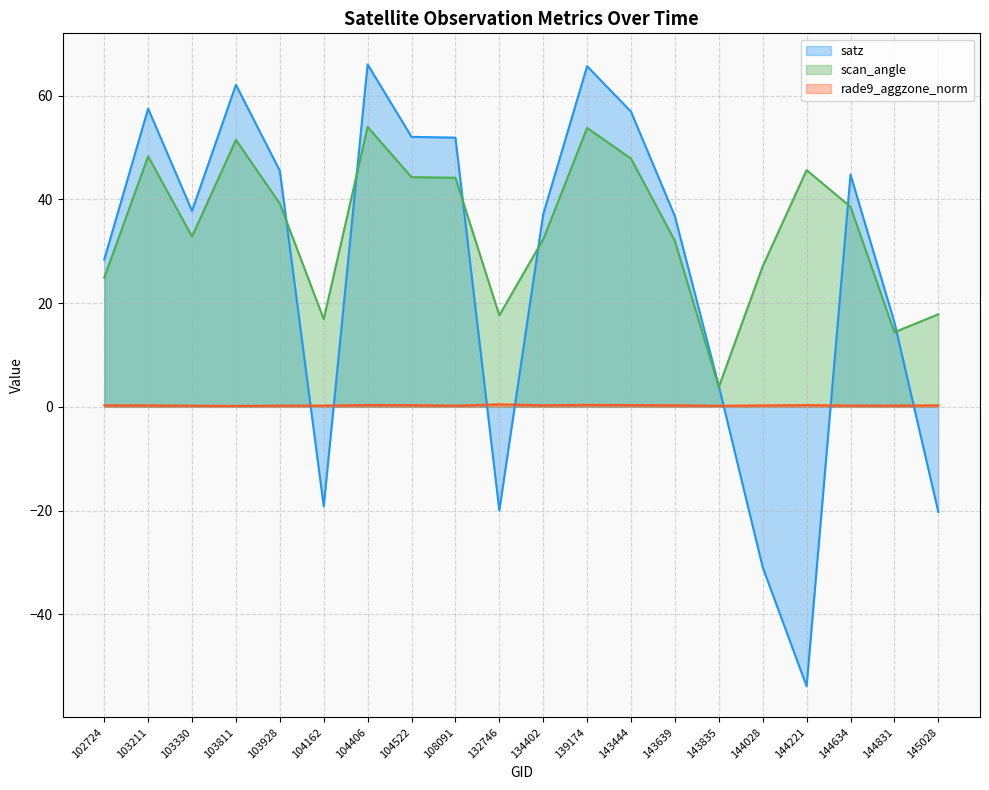

True or false: scan_angle and rade9_aggzone_norm cross at least once.

False